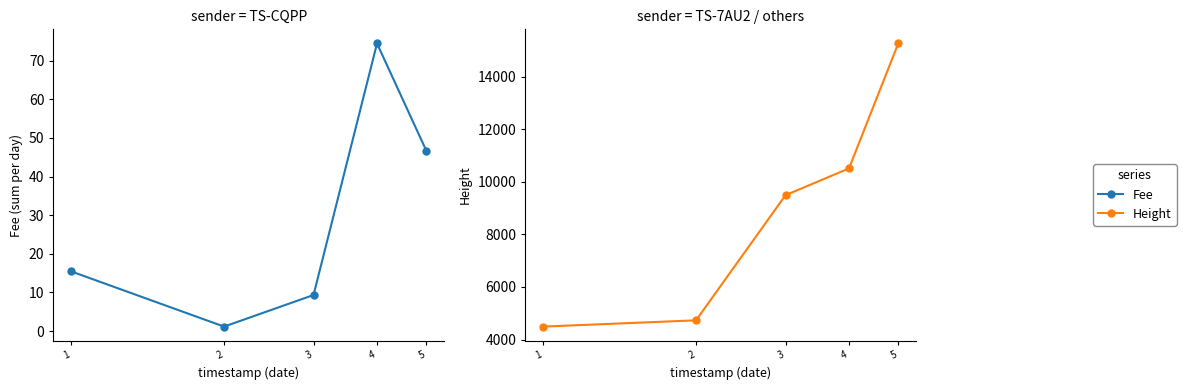

Does the chart have visible grid lines?

No